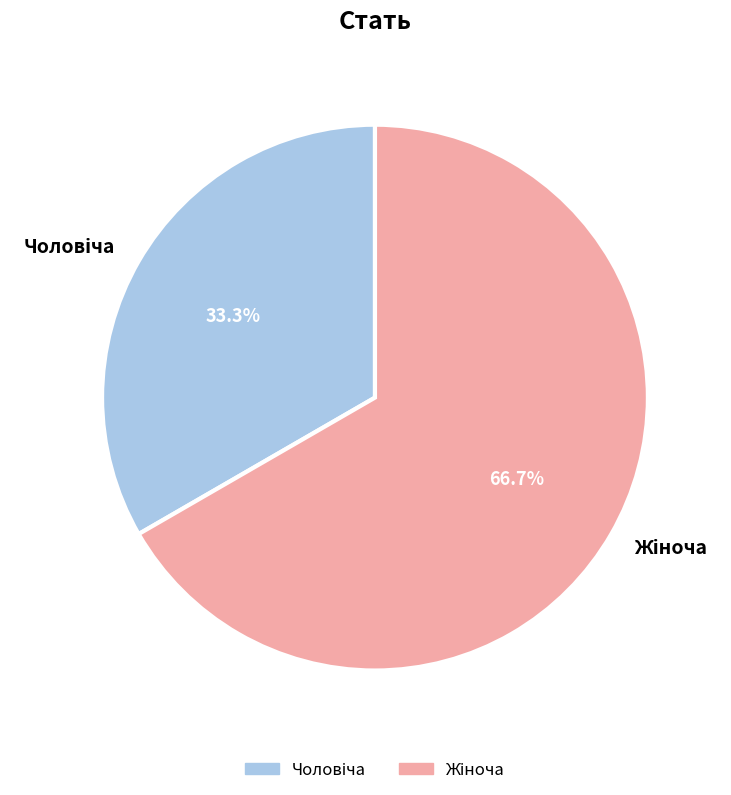

How many segments does this pie chart have?

2